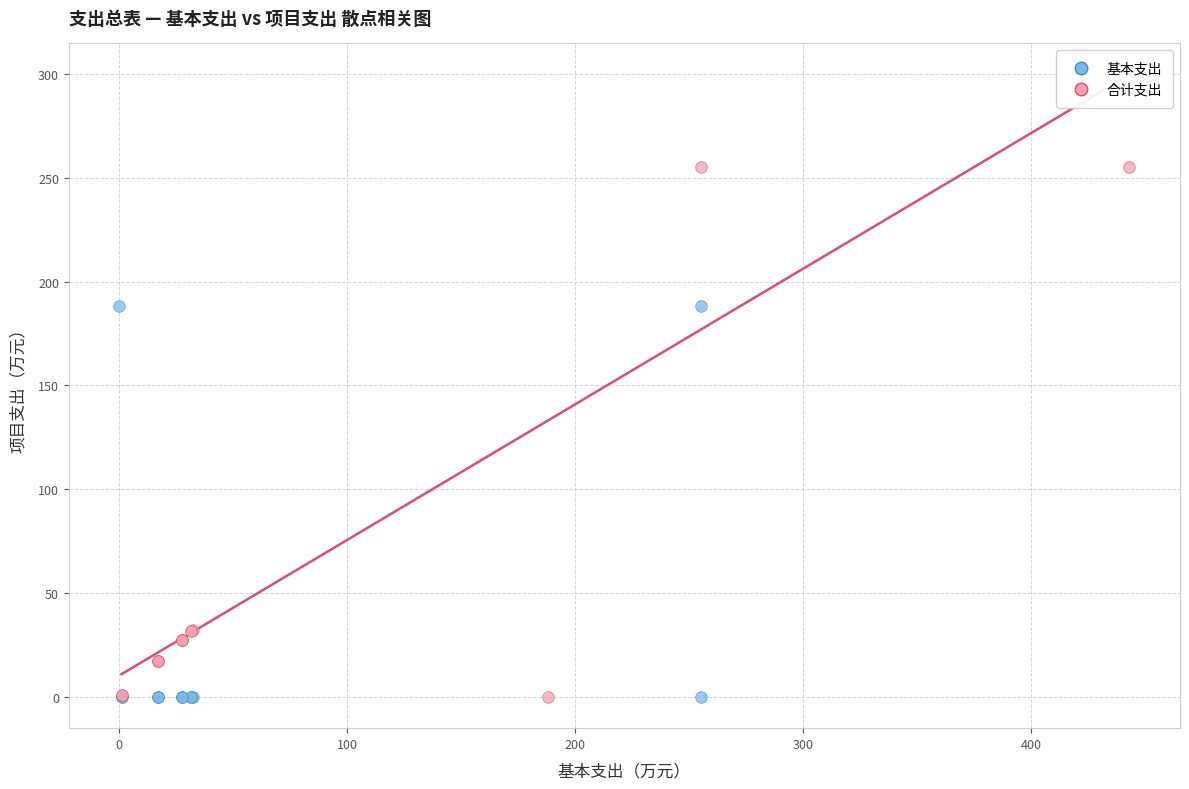

What are all the series names shown in the legend?

基本支出, 合计支出